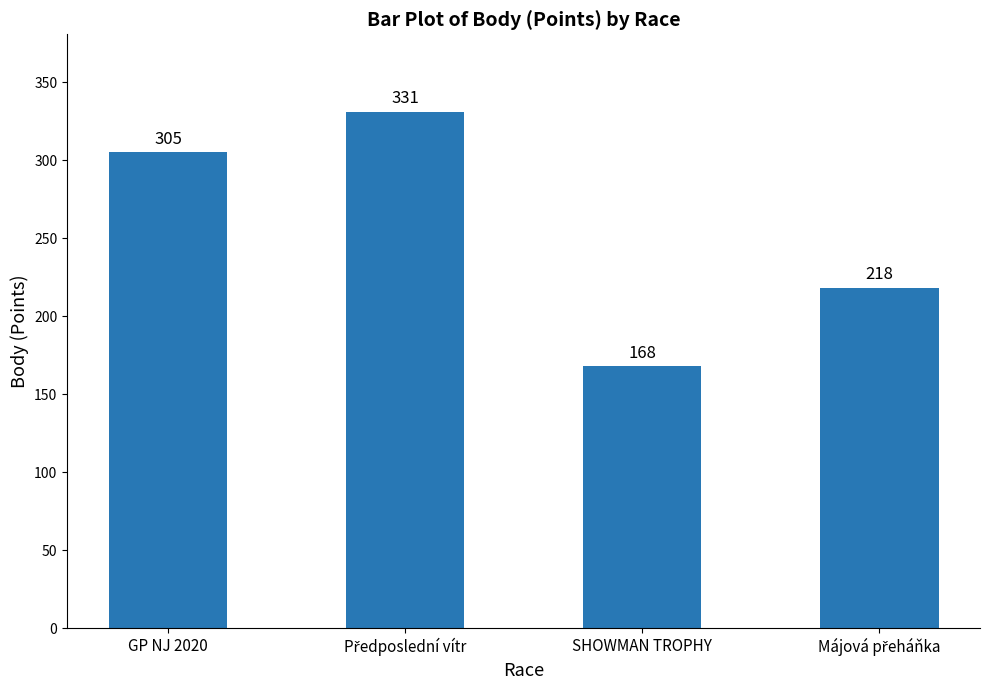

What is the change in value from GP NJ 2020 to SHOWMAN TROPHY?

-137